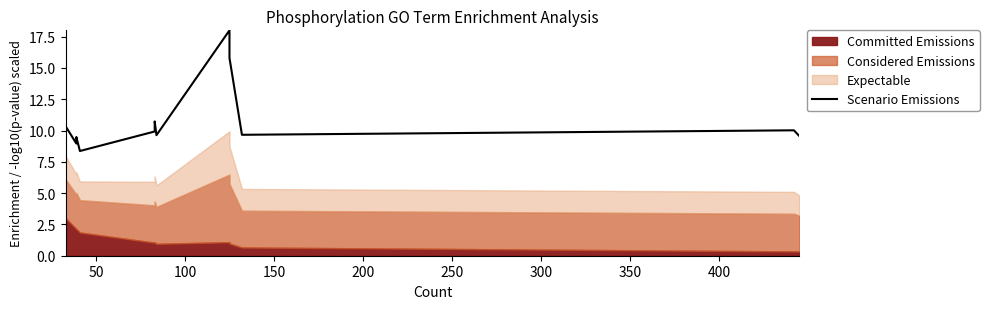

Reading right to left, extract all data points from this chart.

9.6	10.0	9.7	15.8	17.4	17.7	18.0	9.6	10.7	9.9	8.4	9.5	9.0	10.3	9.9